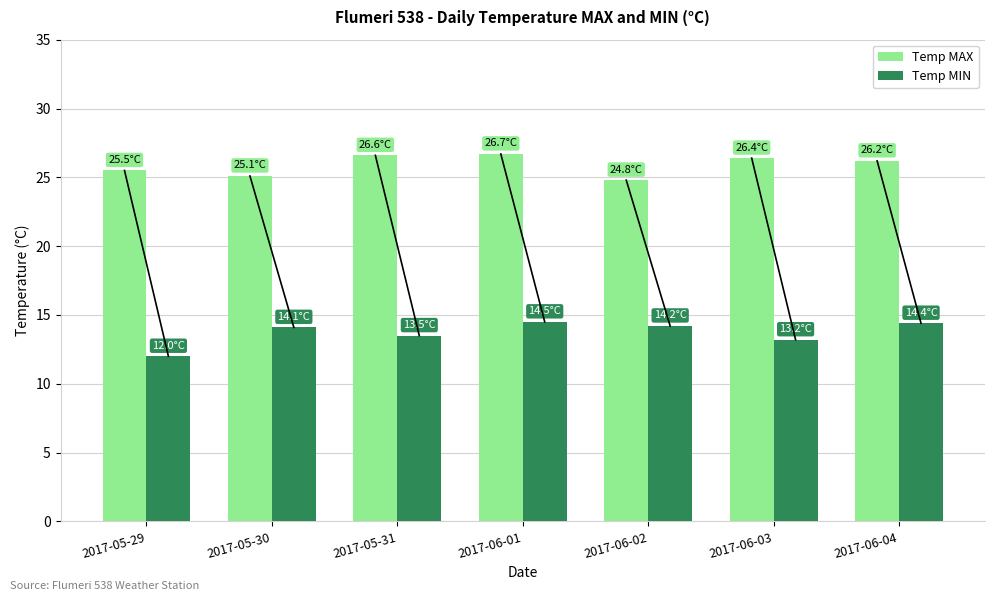

How many data points does each series have?

7